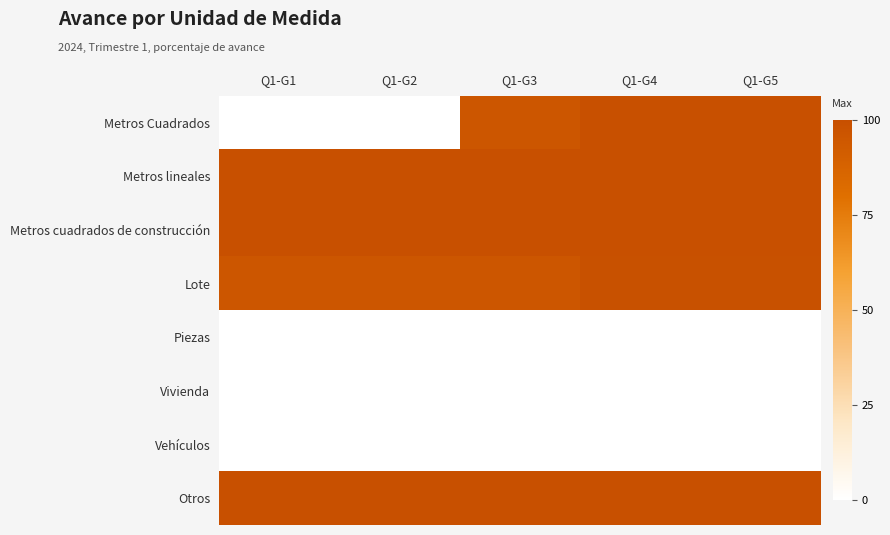

At which category is the sum across all series the highest?

Q1-G4